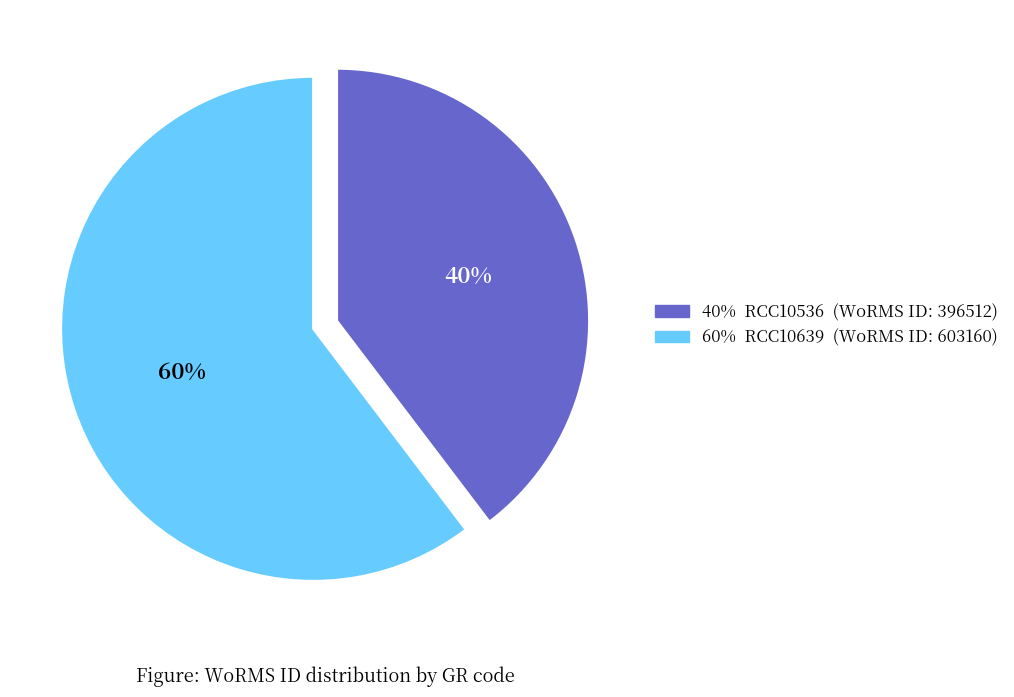

To the nearest percent, what is the average slice percentage?

50%